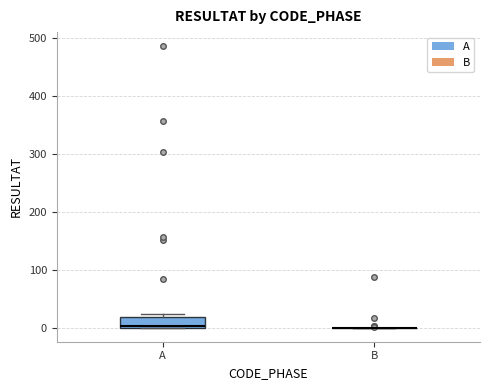

Comparing the boxes themselves (not the whiskers), which one is the tallest?

A